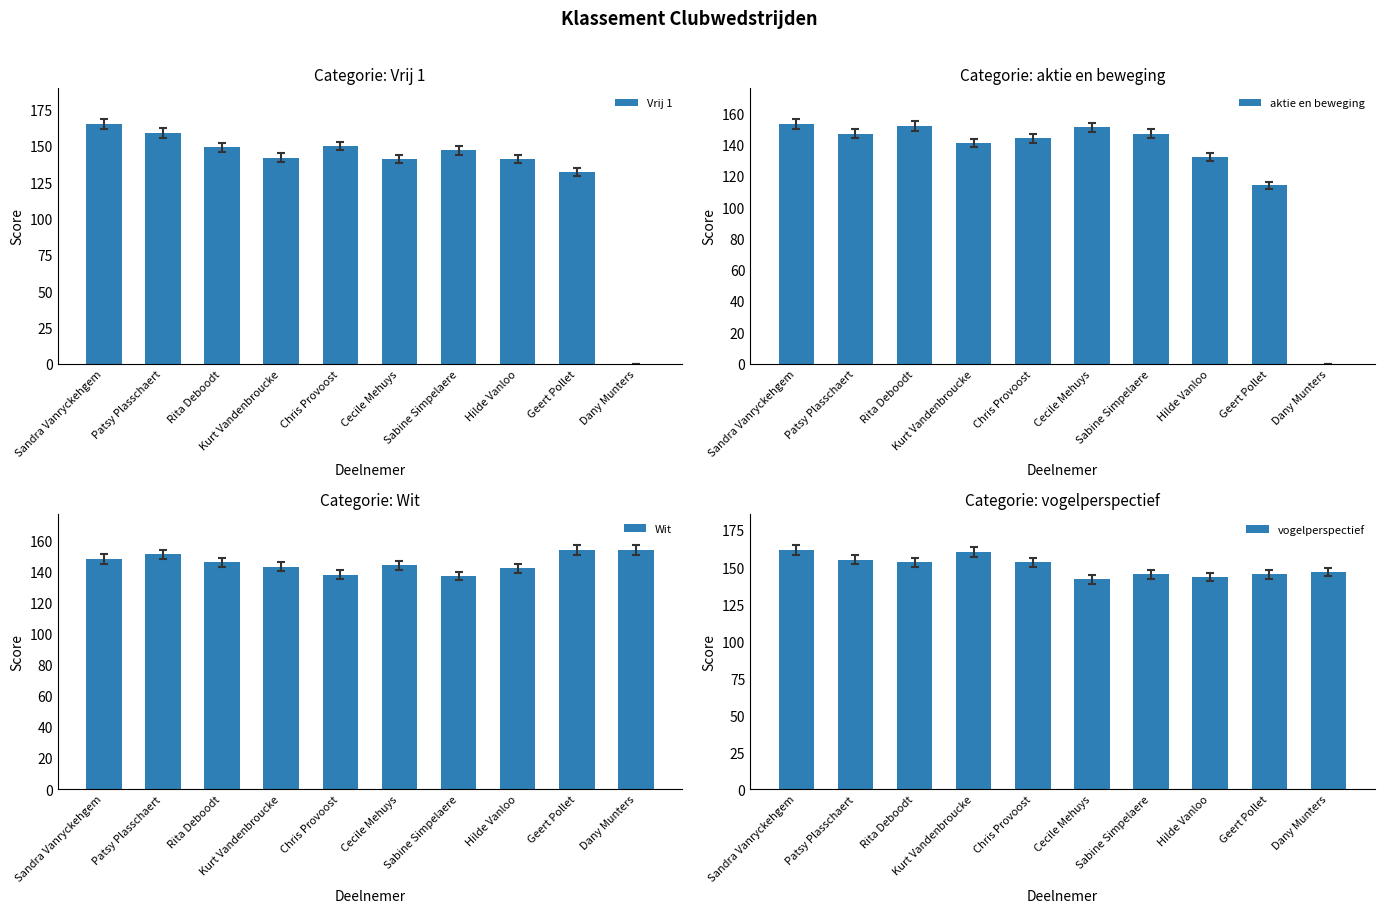

Are the bars grouped side by side (vs. stacked)?

Yes